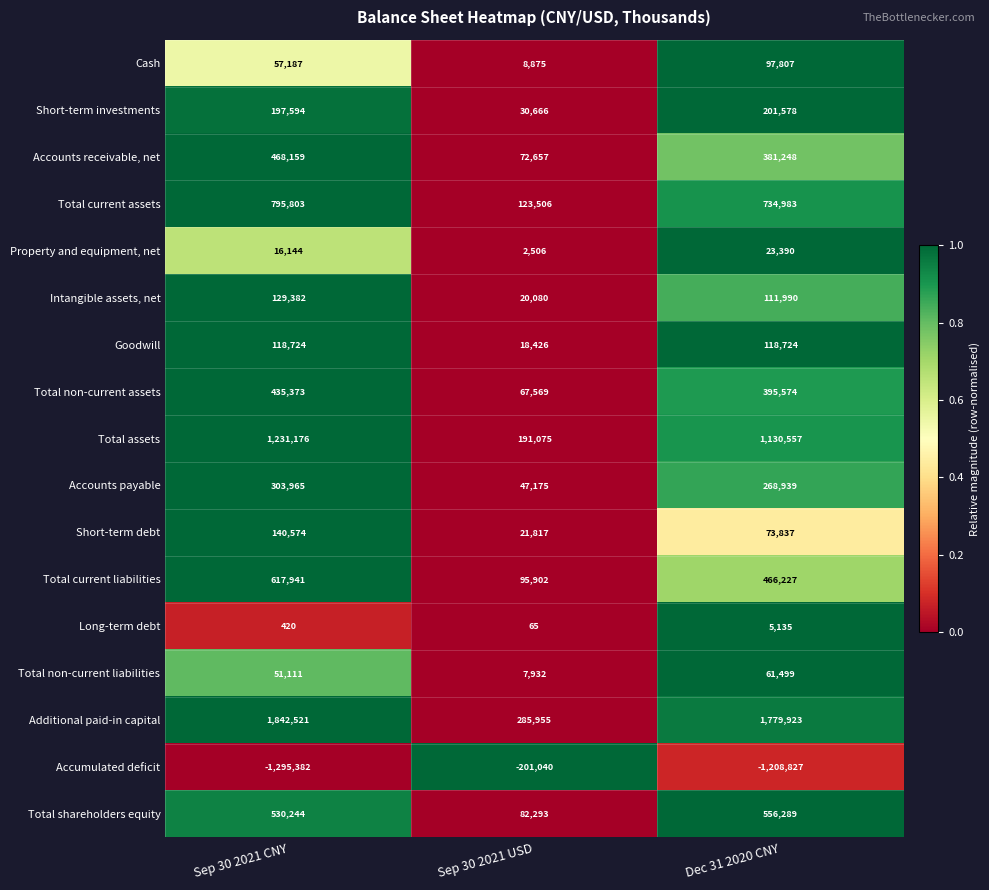

At which category does the chart reach its minimum across all series?

Sep 30 2021 CNY